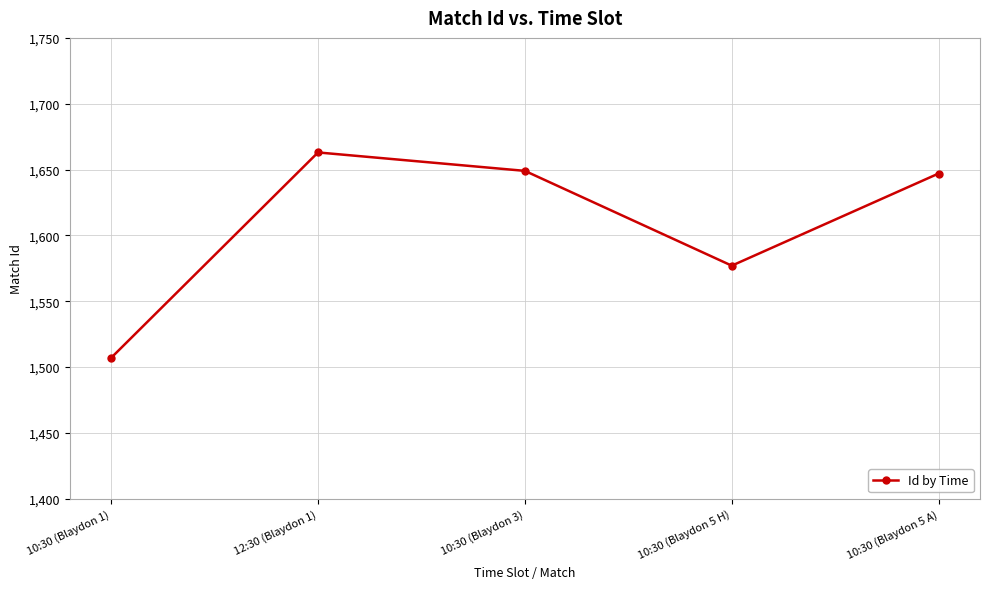

What is the minimum value shown in the chart?

1507